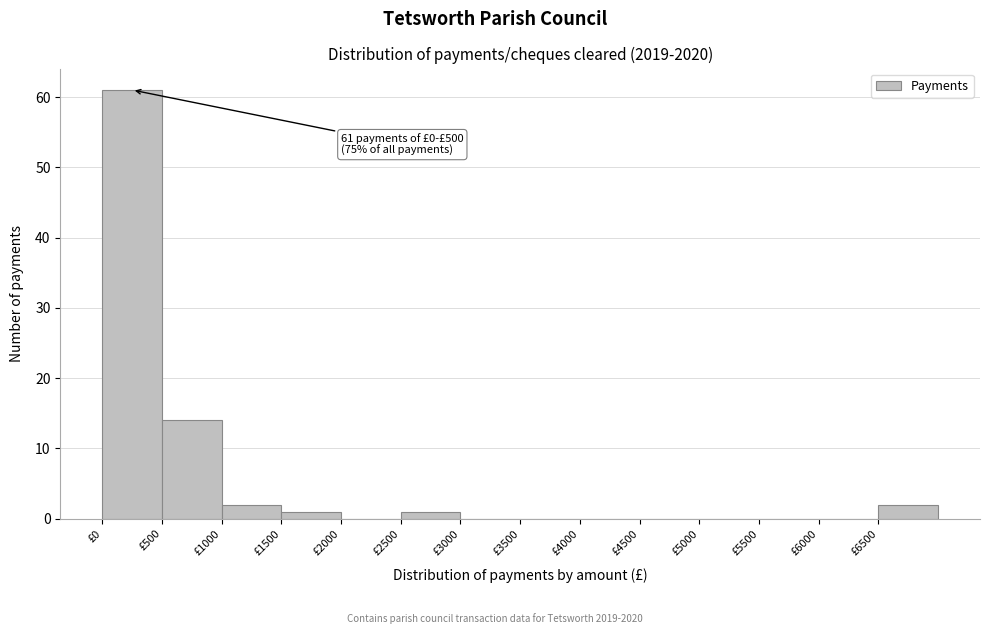

Over which range of the x-axis is the bar tallest?

0 to 500